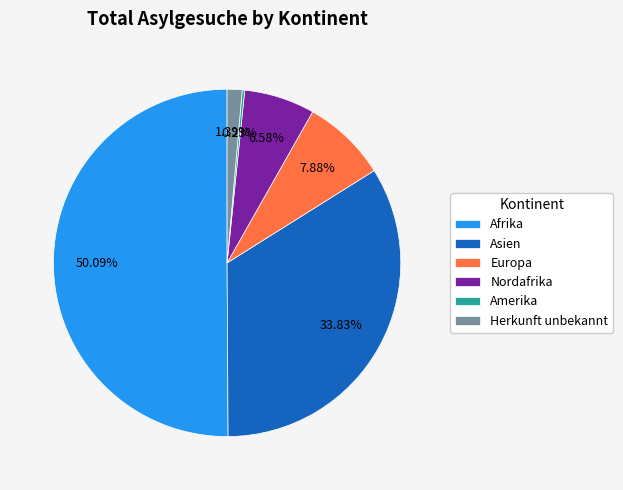

Combined, do Europa and Afrika account for over 50%?

Yes